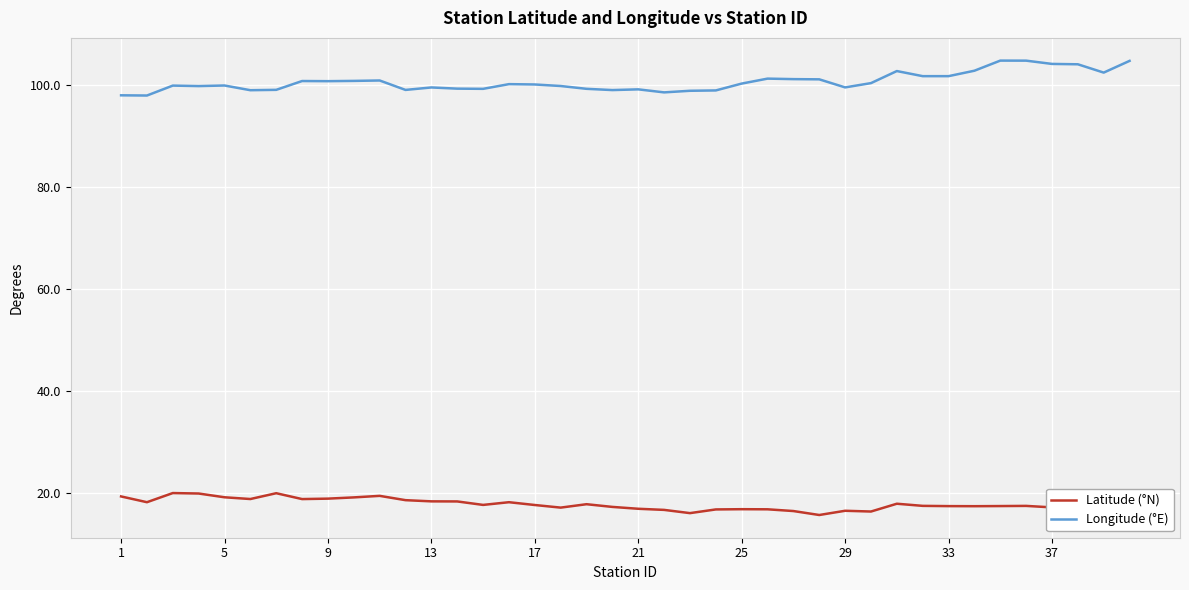

Which series has the largest total across all categories?

Longitude (°E)